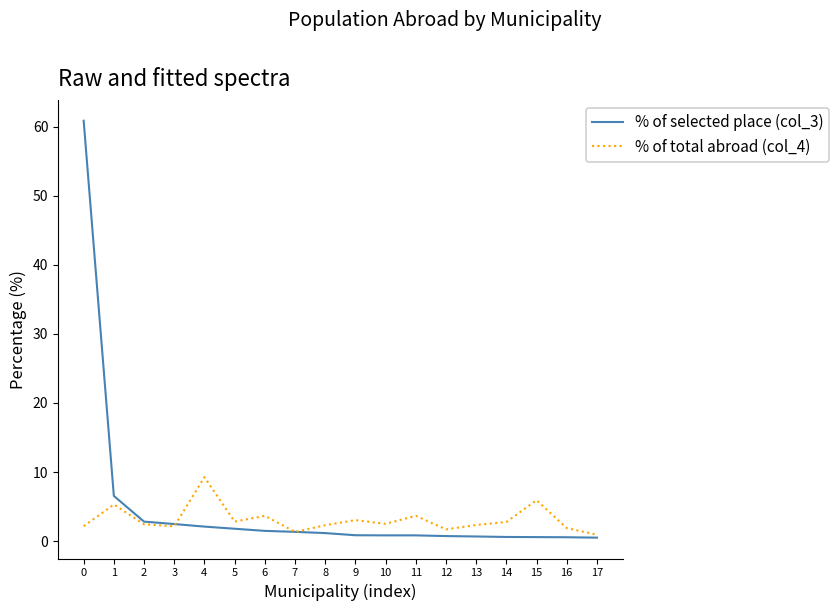

At which label is % of total abroad (col_4) closest to 5?

1